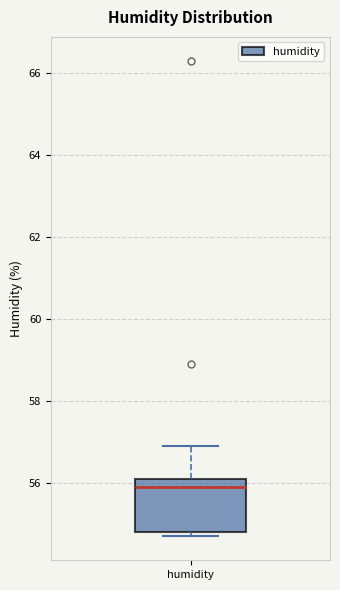

Where does the median line of the box for humidity sit on the y-axis? The values are not printed on the chart, so give them approximately, as read against the axis.

56.0